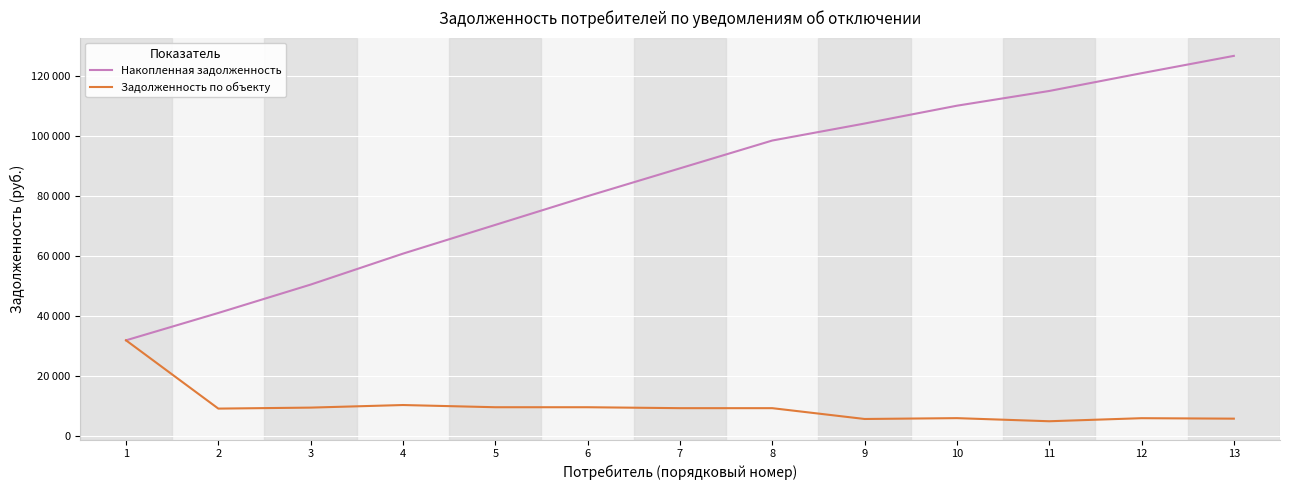

What is the approximate value of Накопленная задолженность at 9?

104179.3